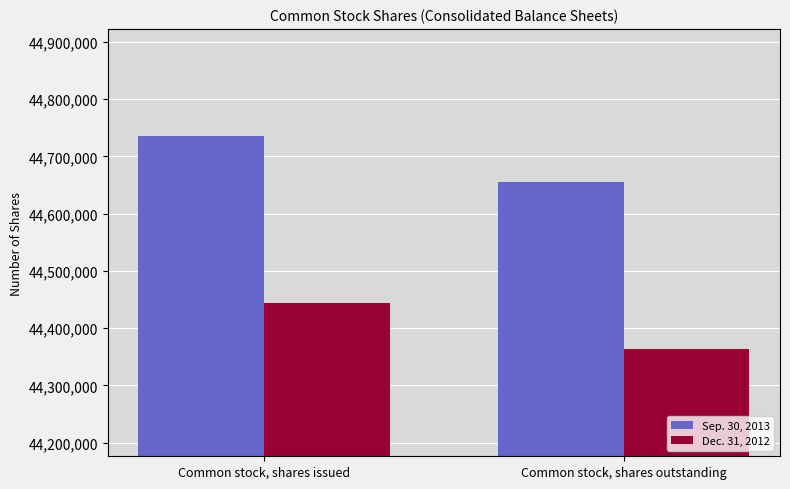

What is the spread (max minus min) of values at Common stock, shares outstanding?

291666